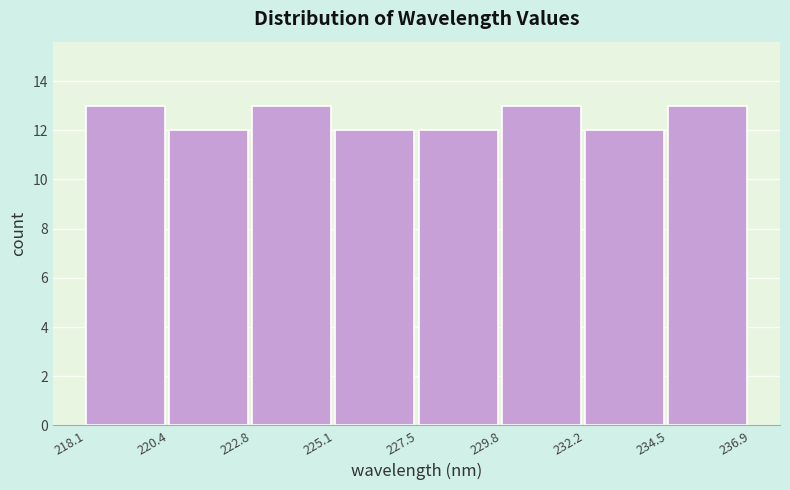

Reading left to right, transcribe this chart: for each bar, give the range it covers on the x-axis and its height. The values are not printed on the chart, so give them approximately, as read against the axis.

218.1 to 220.4: 13
220.4 to 222.8: 12
222.8 to 225.1: 13
225.1 to 227.5: 12
227.5 to 229.8: 12
229.8 to 232.2: 13
232.2 to 234.5: 12
234.5 to 236.9: 13